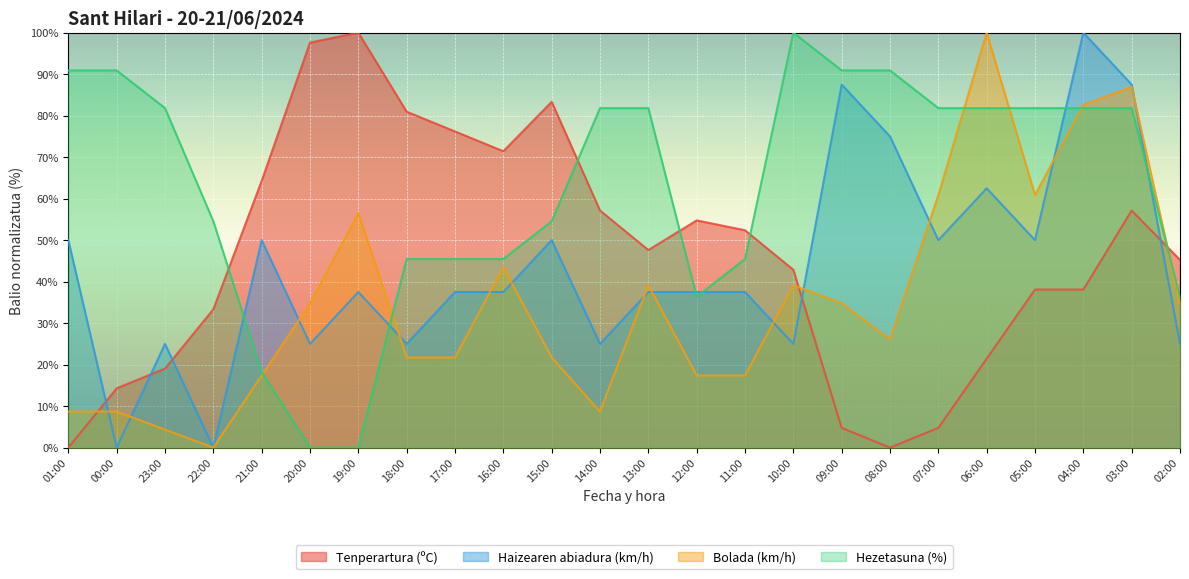

How many lines are shown in the chart?

4